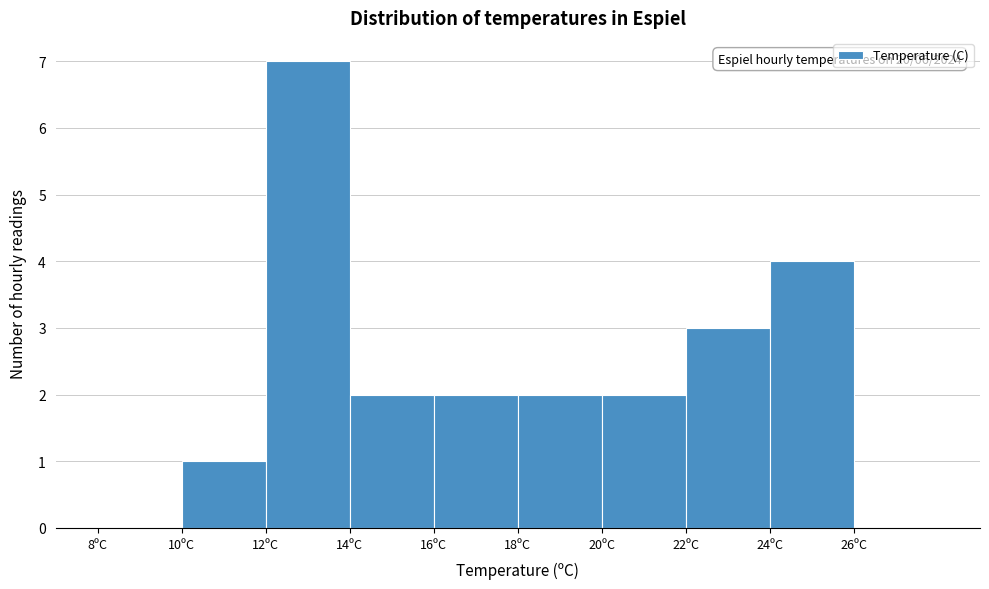

Over which range of the x-axis is the bar tallest?

12 to 14